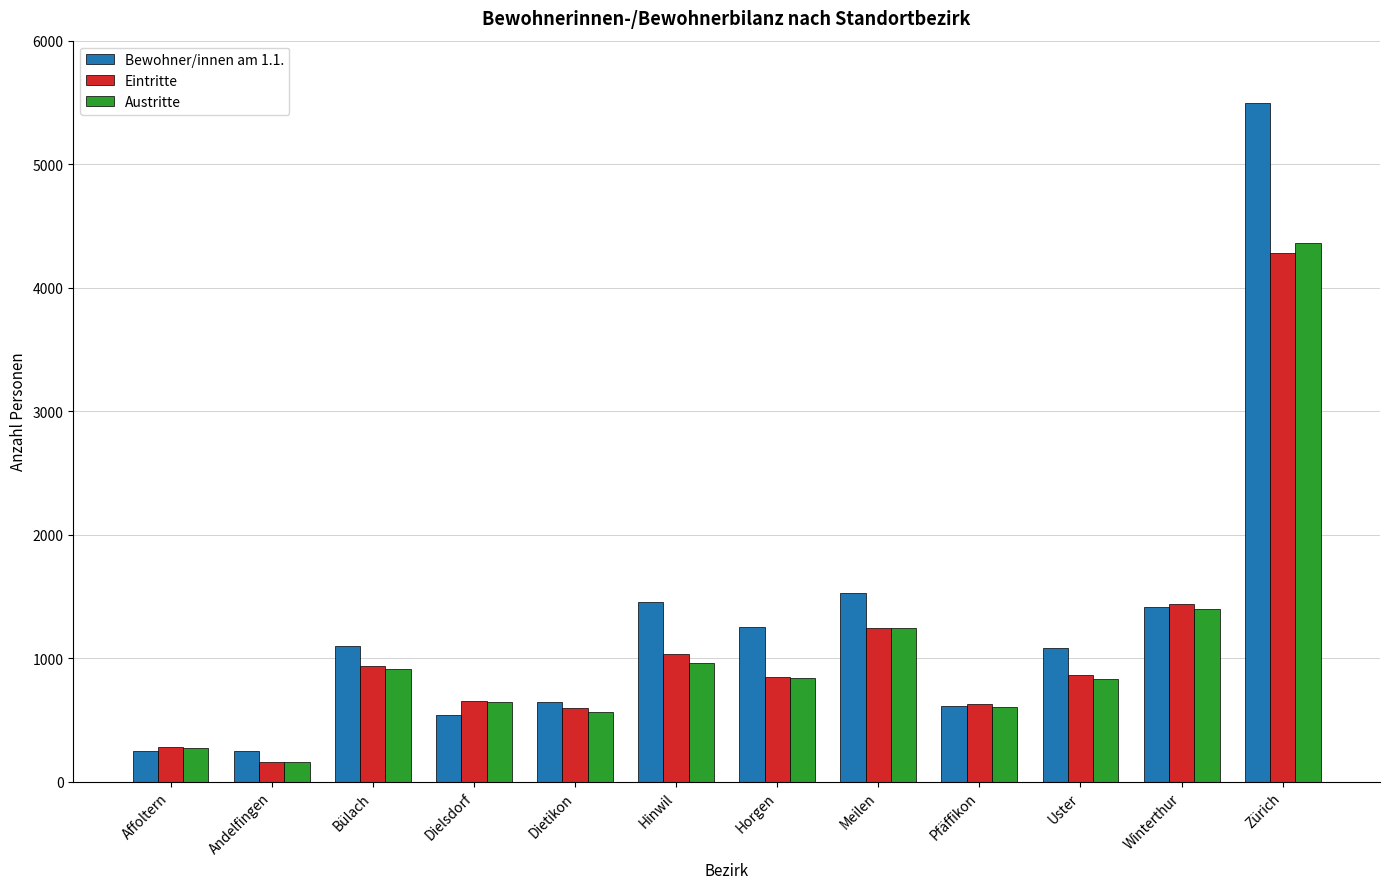

What position from the left is Meilen?

8